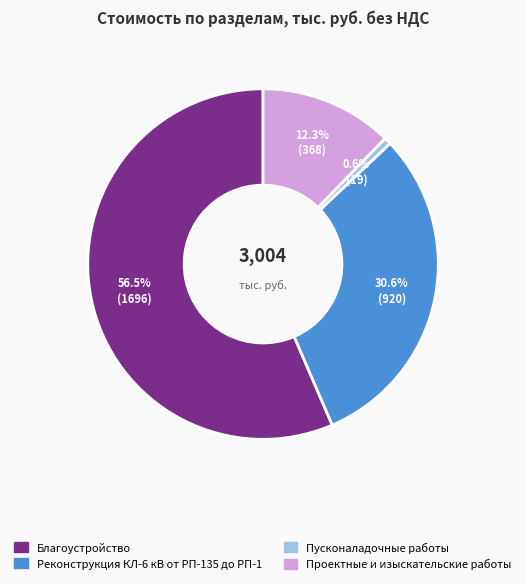

To the nearest percent, what is the difference between the largest and smallest slice percentages?

56%